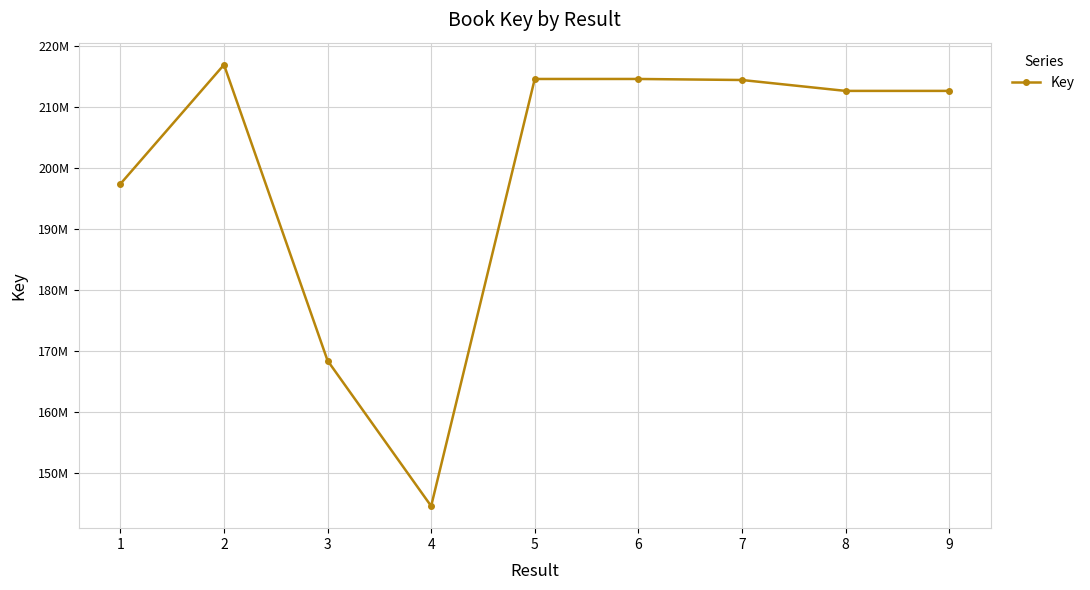

Which category has the highest value across all series?

2